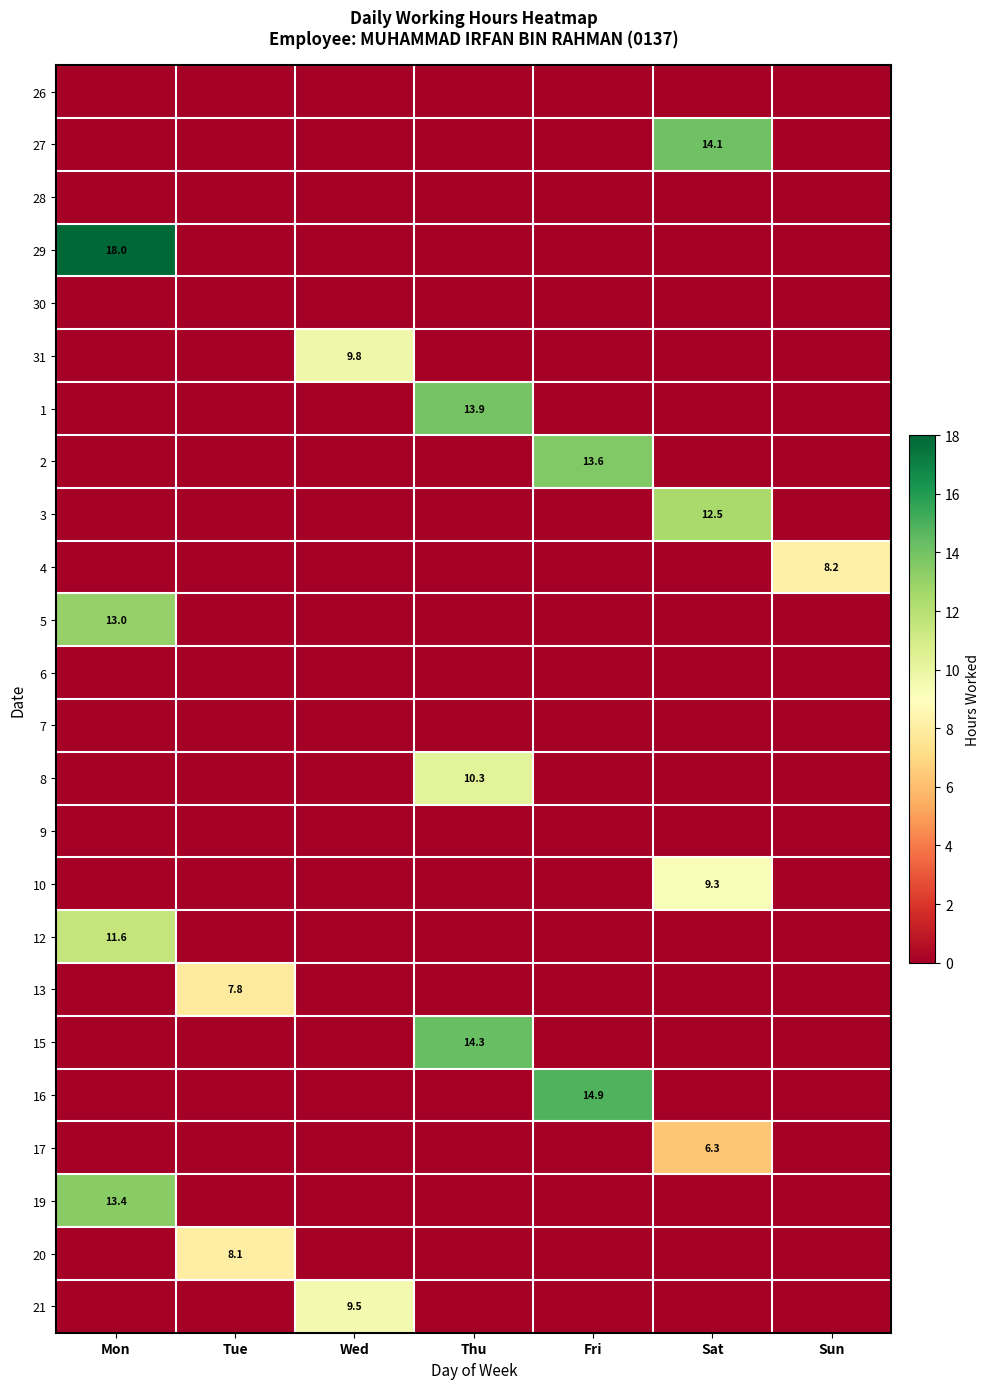

At how many categories does at least one series exceed 4?

7